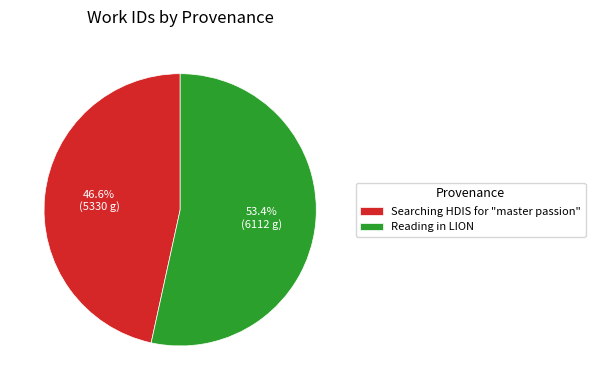

What is the smallest slice in the pie chart?

Searching HDIS for "master passion"